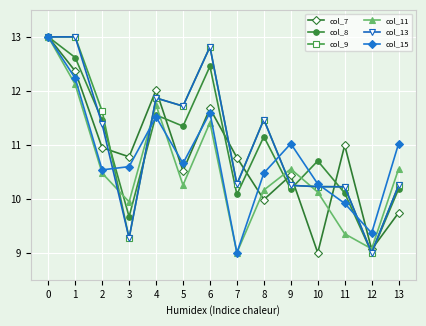

What is the value of the col_11 point at the 10th from the left?

10.6